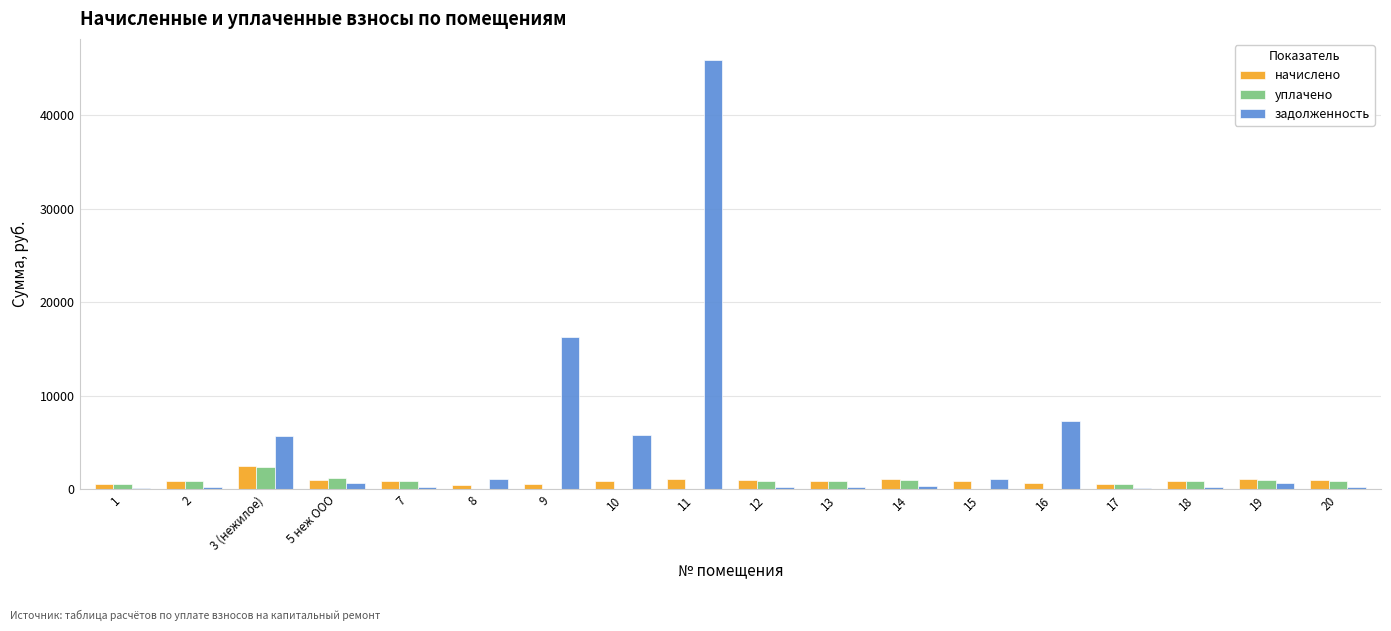

How many series are shown in this chart?

3